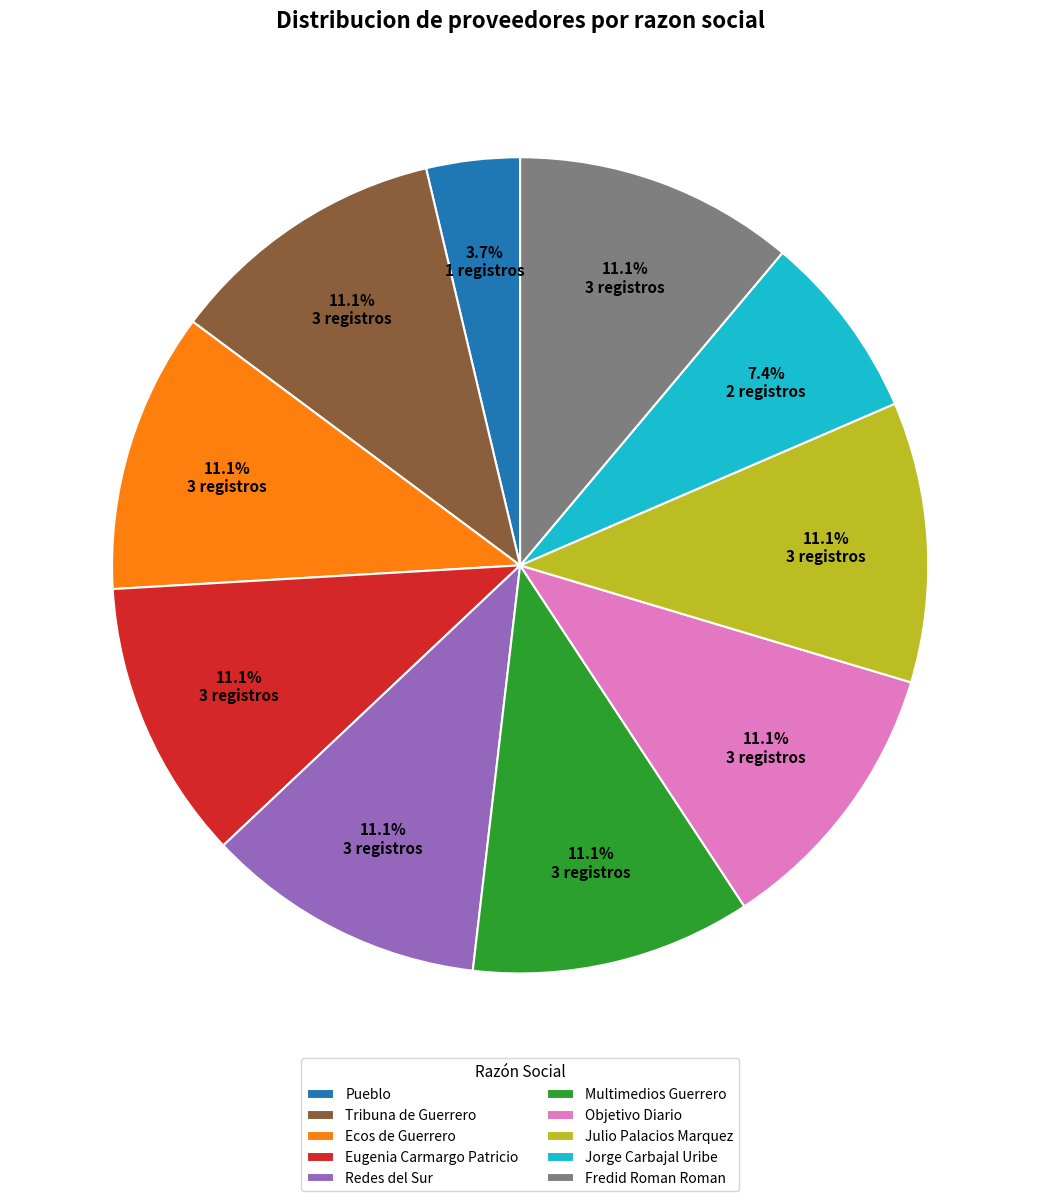

Does Fredid Roman Roman account for over 50% of the chart?

No